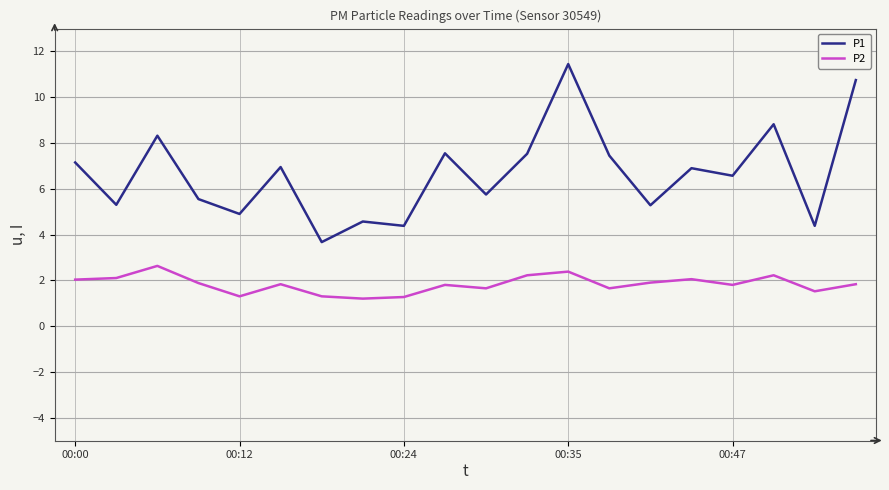

What is the difference between the maximum and minimum values in the P1 series?

7.8